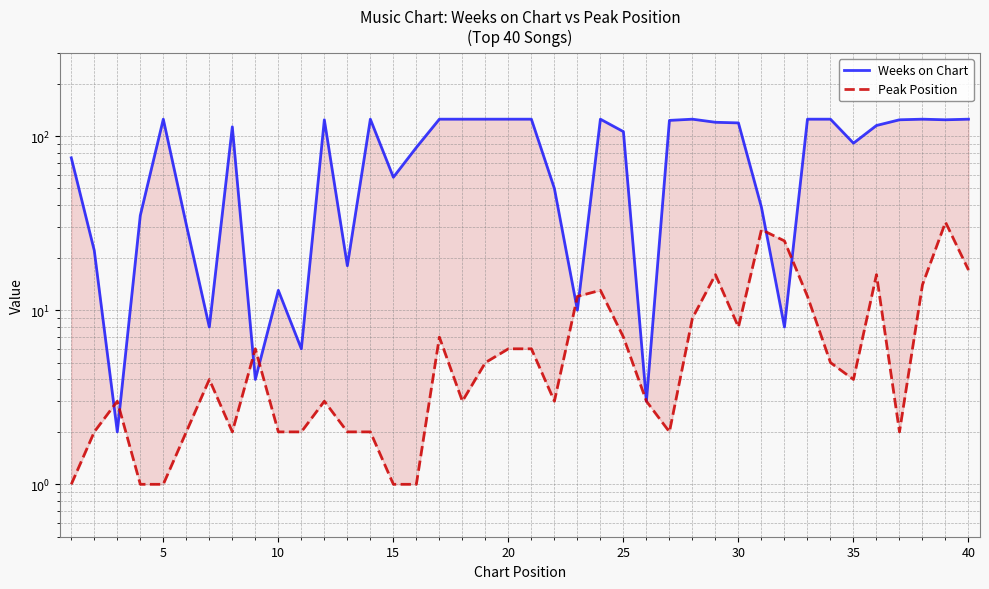

True or false: Weeks on Chart and Peak Position cross at least once.

True